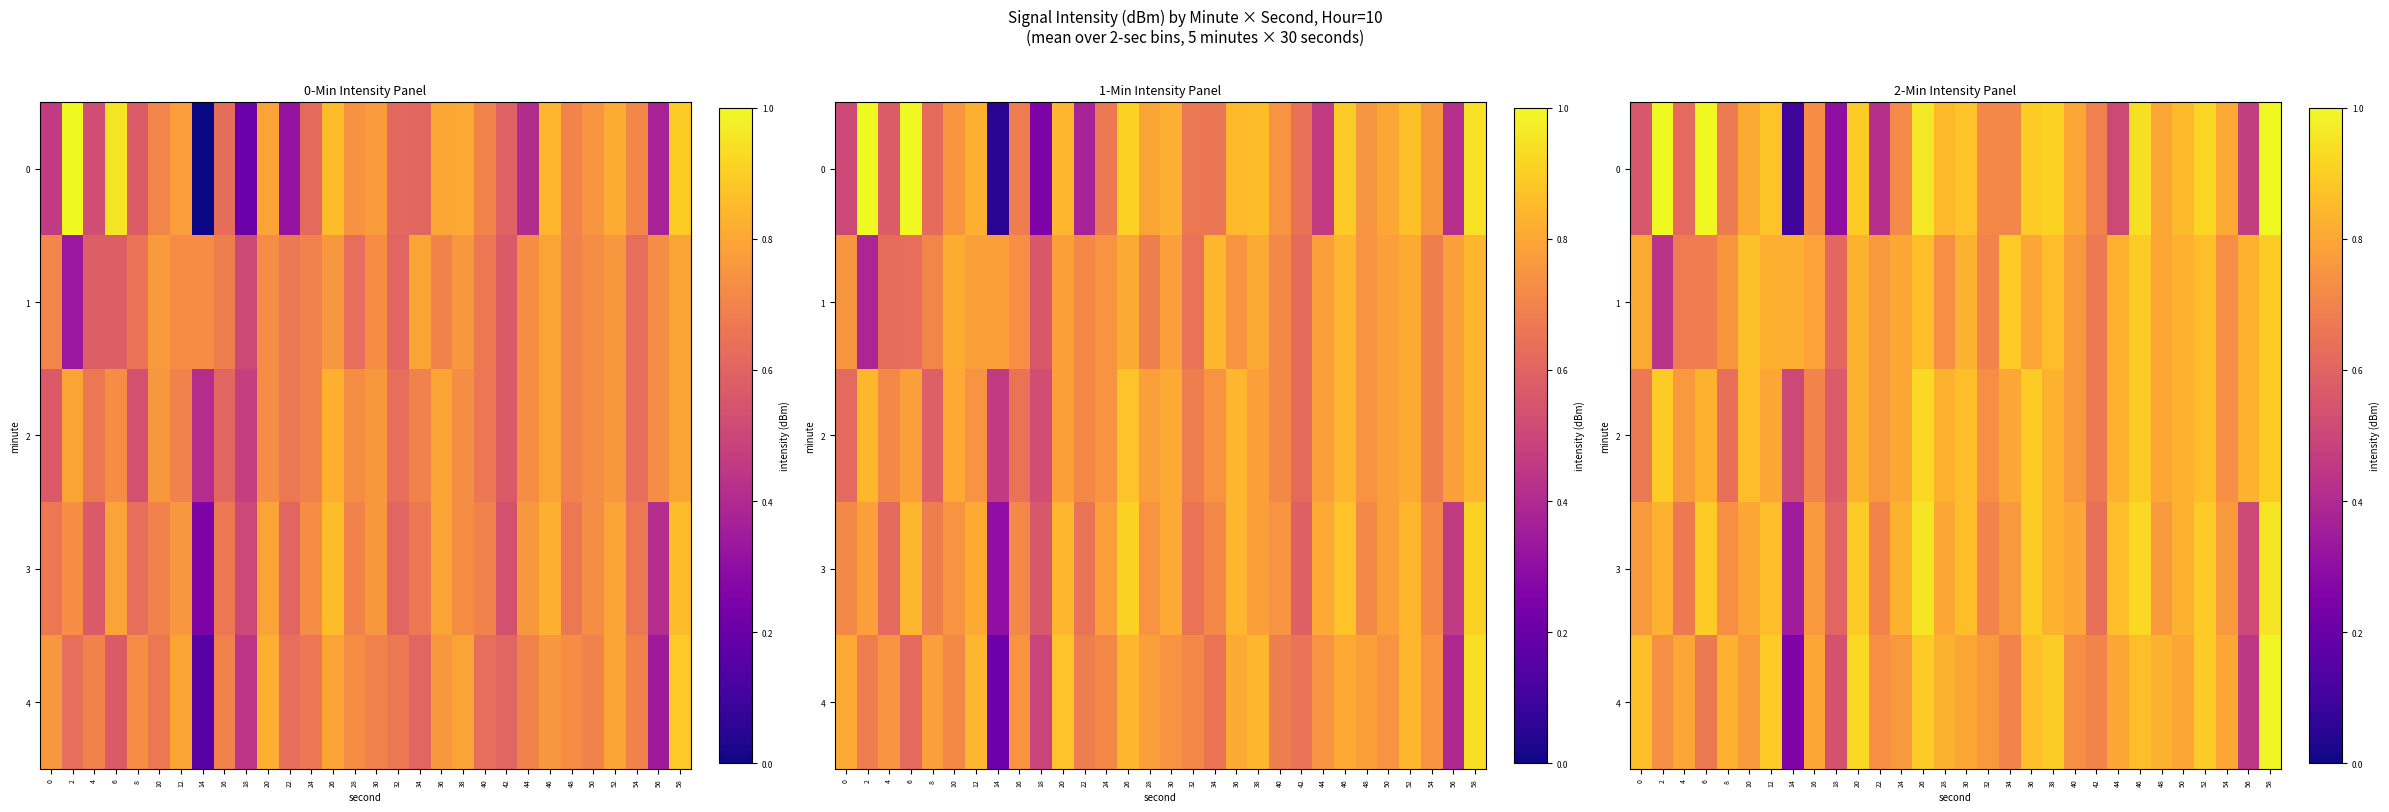

Which has a higher value, 44 or 18?

44